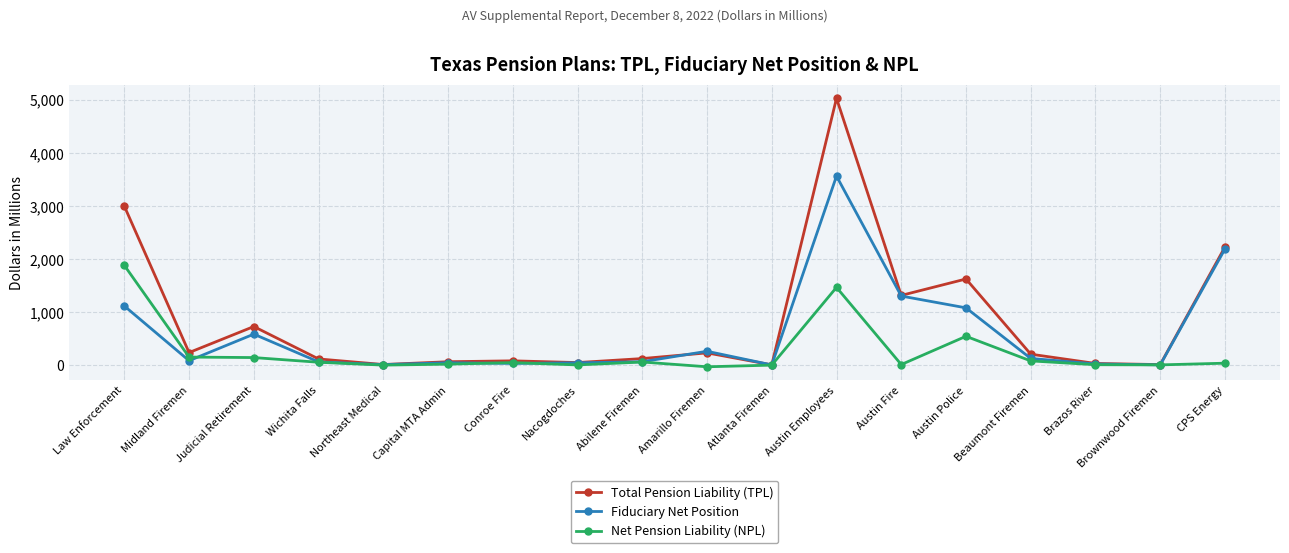

At which category is the sum across all series the highest?

Austin Employees